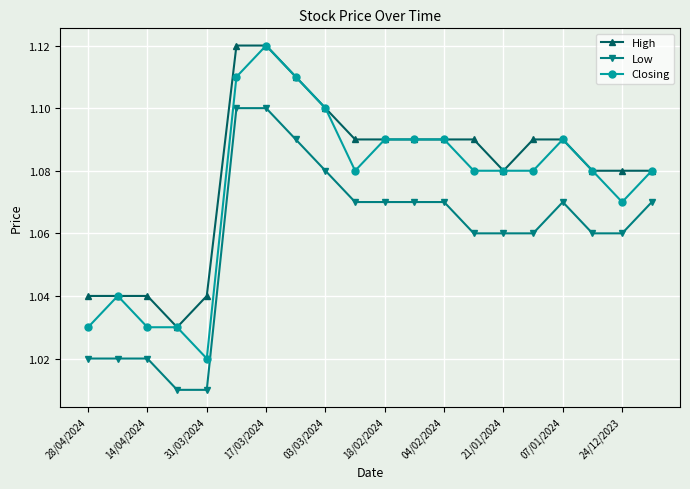

Which series has the largest range (max minus min)?

Closing